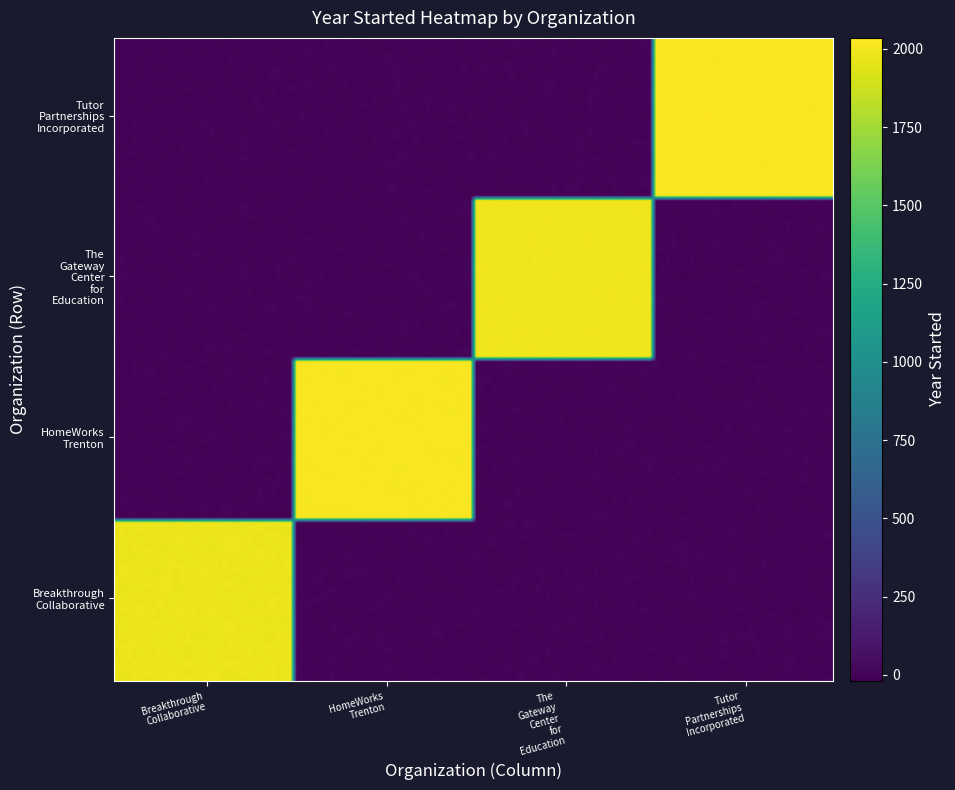

At which category is the sum across all series the highest?

3